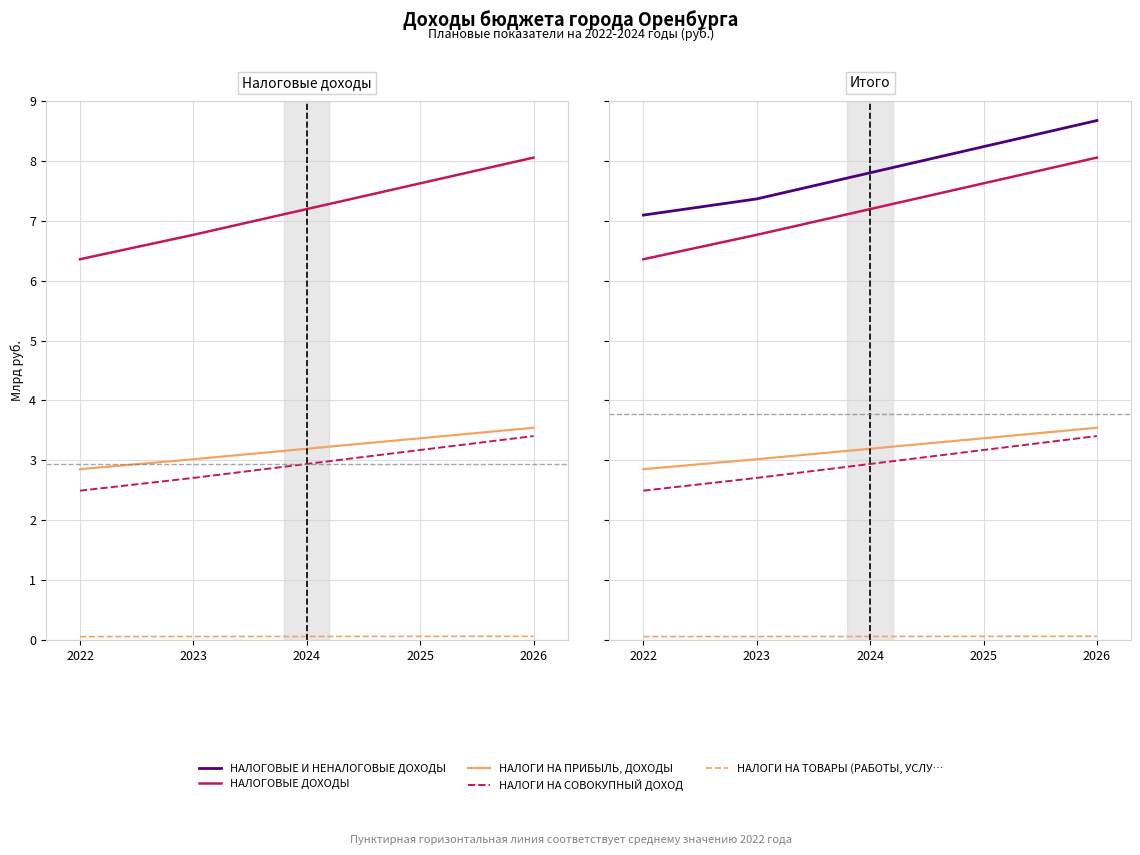

True or false: НАЛОГИ НА ТОВАРЫ (РАБОТЫ, УСЛУ… has more than 1 interior local peaks.

False